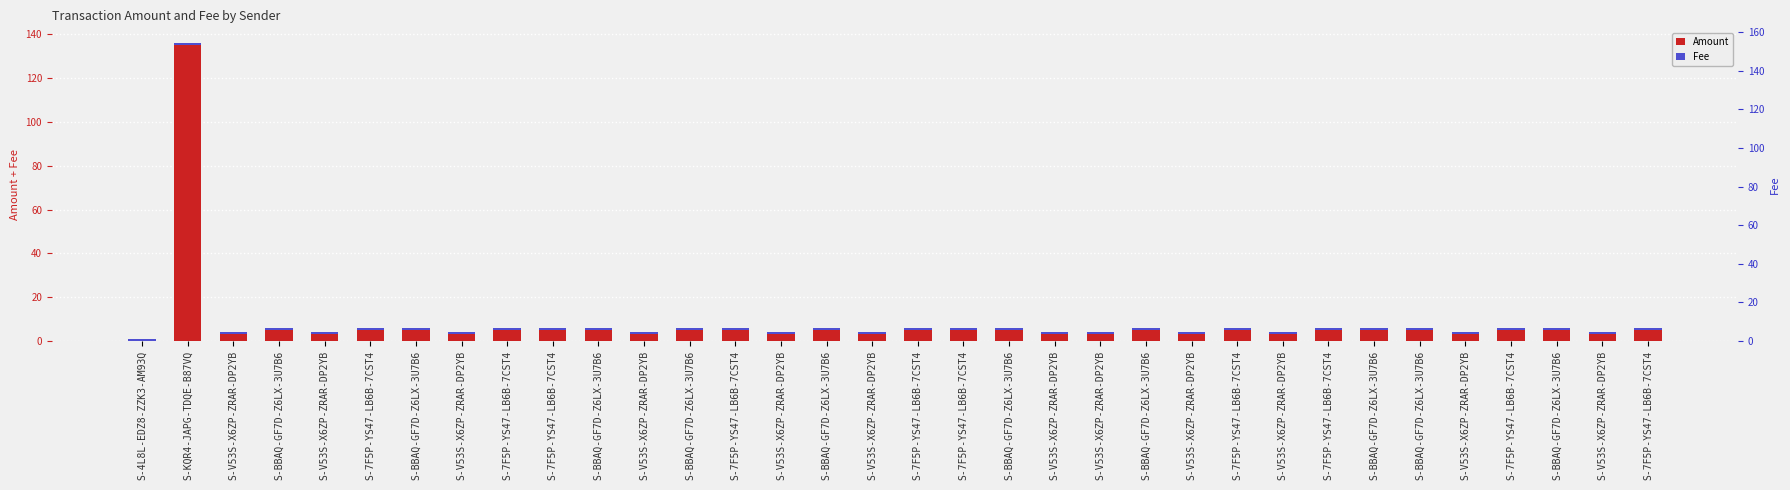

What is the difference between the highest and lowest values at S-7F5P-YS47-LB6B-7CST4?

4